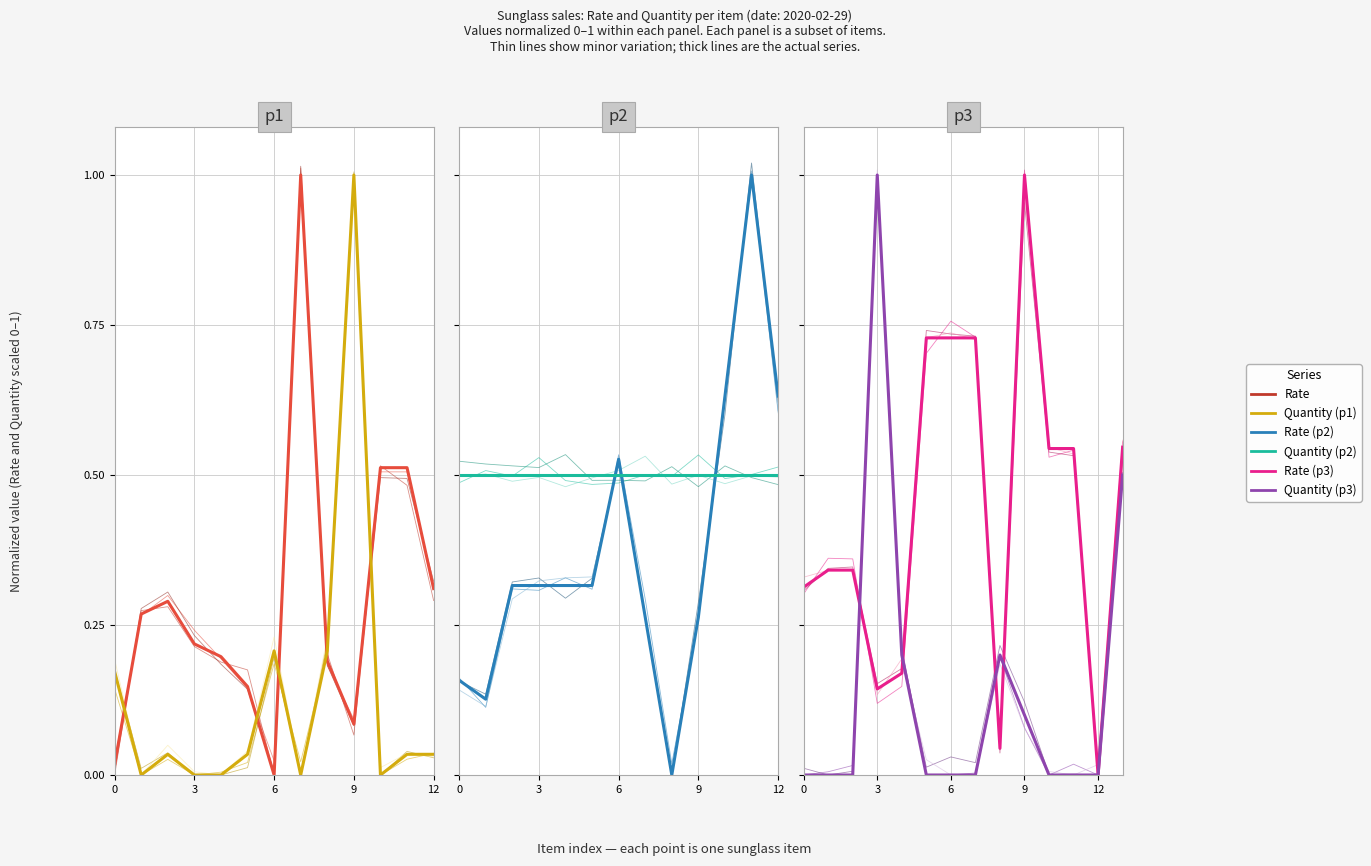

True or false: Quantity and Rate intersect in this chart.

True